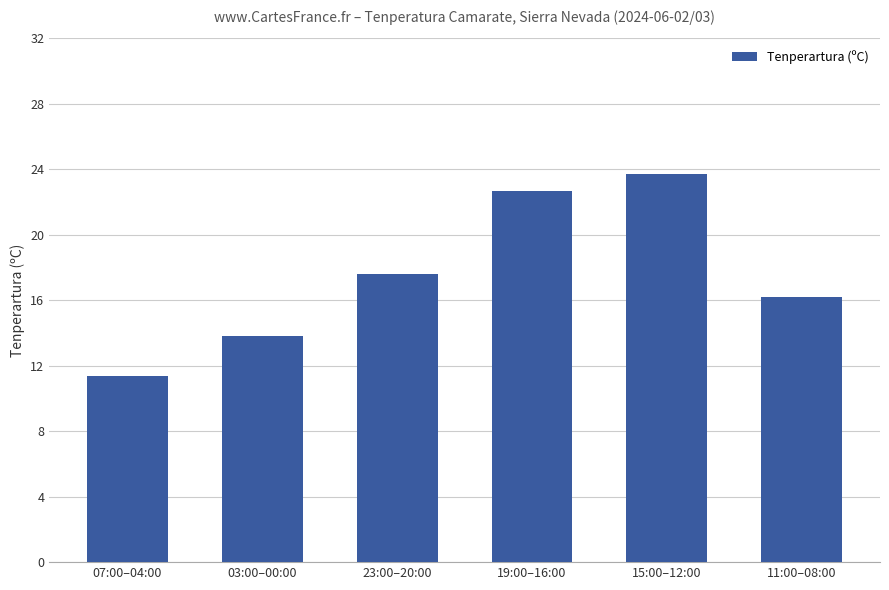

What is the difference between the maximum and minimum values?

12.3